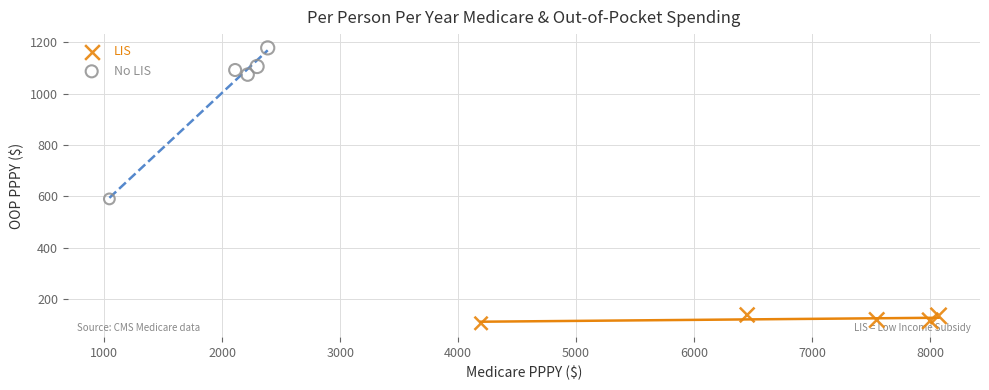

Which series contains the lowest Y value?

LIS